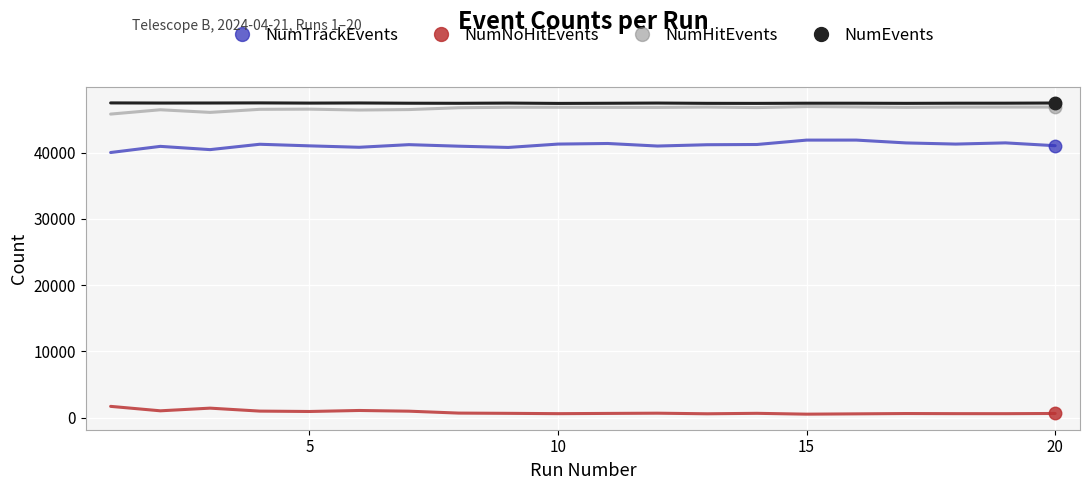

What is the average value of the NumNoHitEvents series?

792